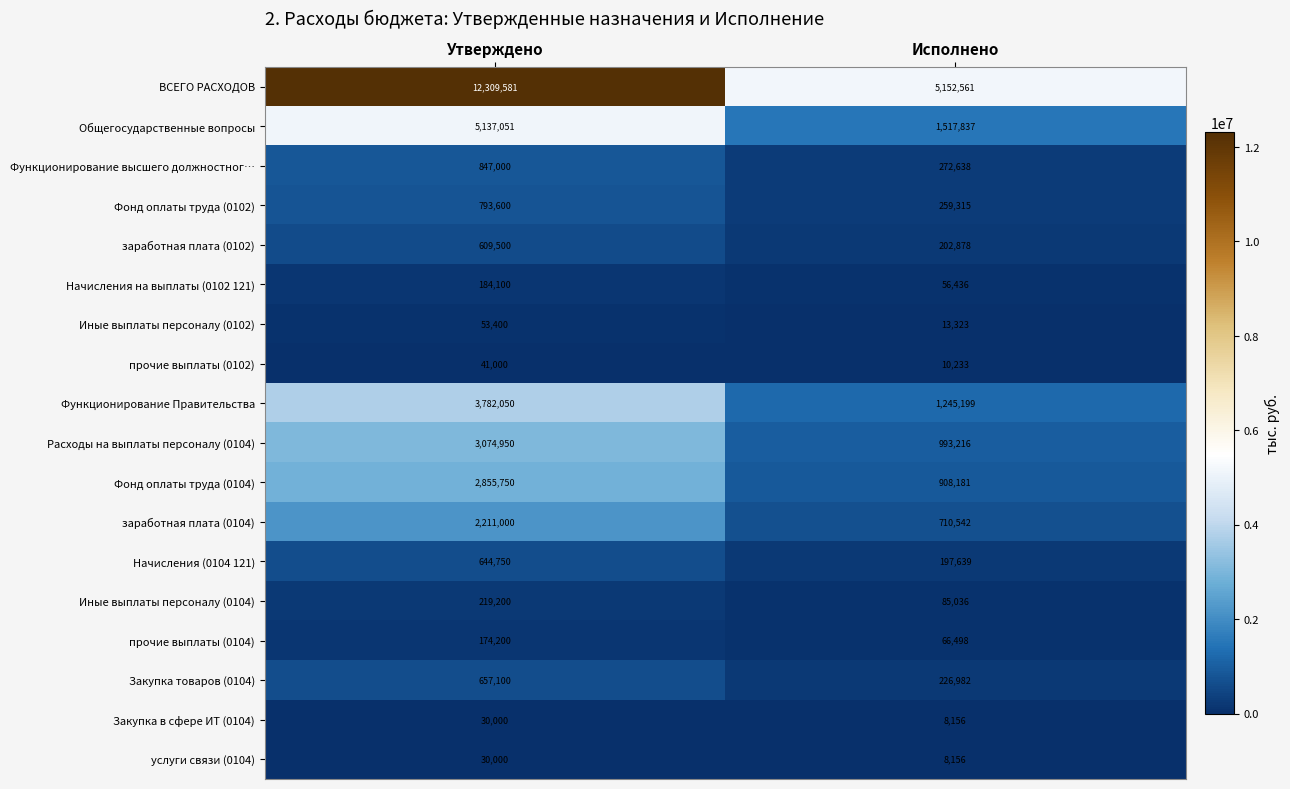

What is the average value of the Функционирование высшего должностног… series?

559819